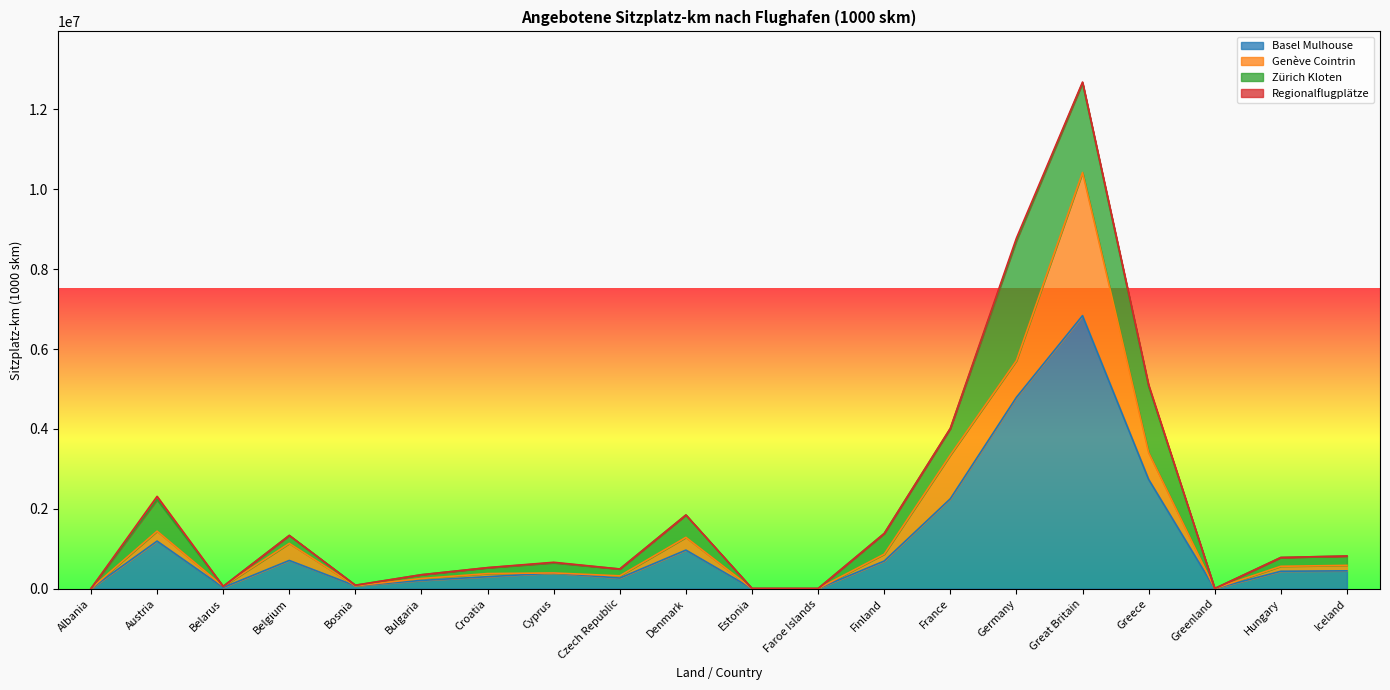

The value of Zürich Kloten at Greece is 1659474. True or false?

True